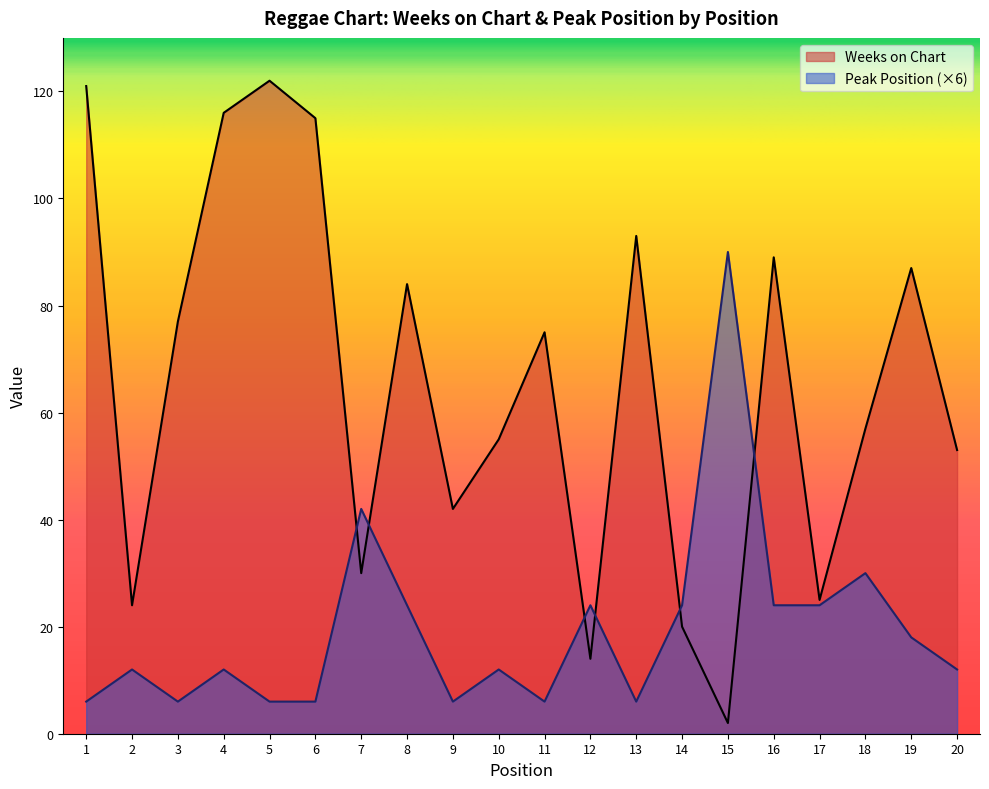

Reading left to right, list all the values displayed in this chart.

Weeks on Chart: 121	24	77	116	122	115	30	84	42	55	75	14	93	20	2	89	25	57	87	53
Peak Position: 6	12	6	12	6	6	42	24	6	12	6	24	6	24	90	24	24	30	18	12